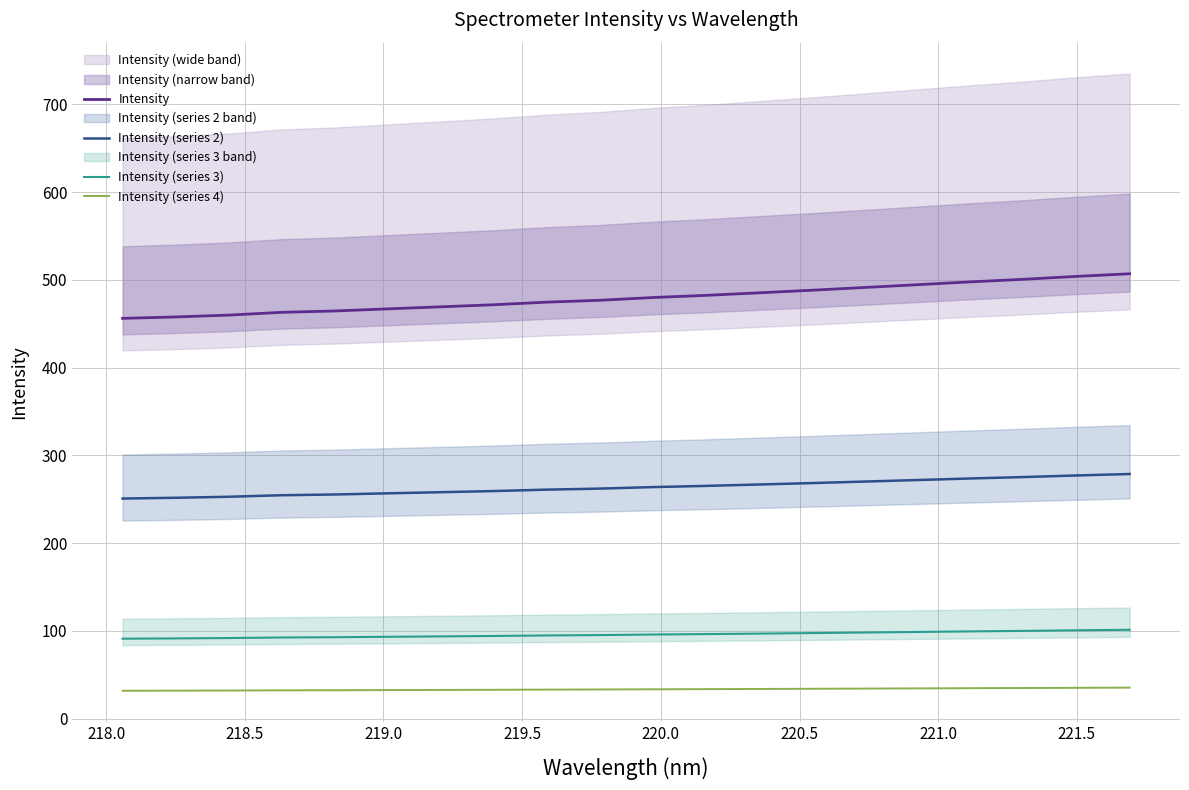

List the series in order of their peak value, lowest first.

Intensity (series 4), Intensity (series 3), Intensity (series 2), Intensity